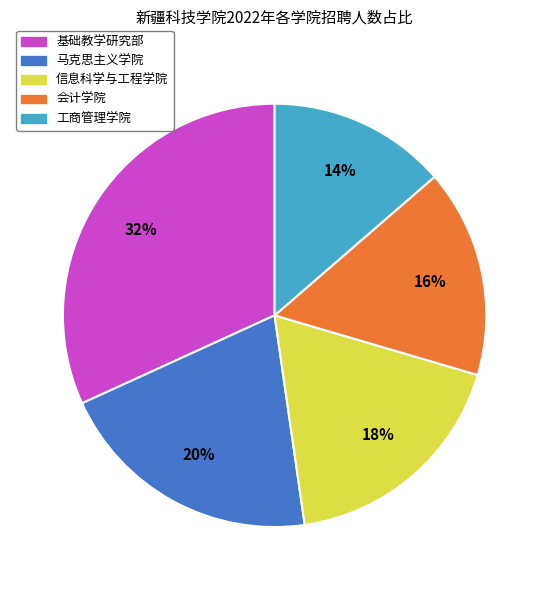

To the nearest percent, what percentage of the pie is 马克思主义学院?

20%